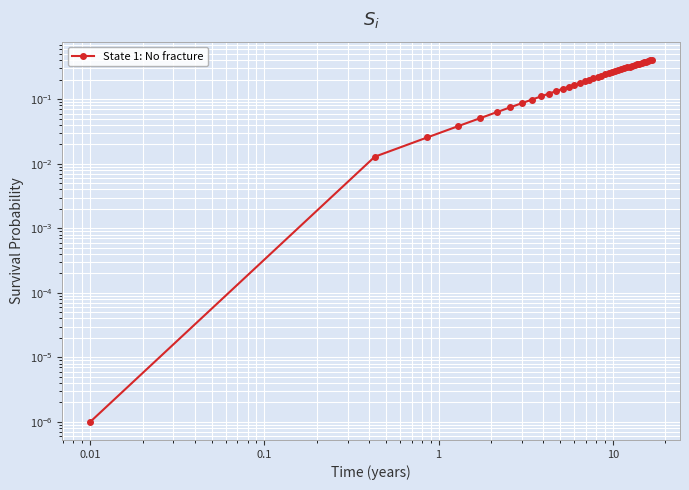

What is the difference between the second highest and minimum values?

0.4